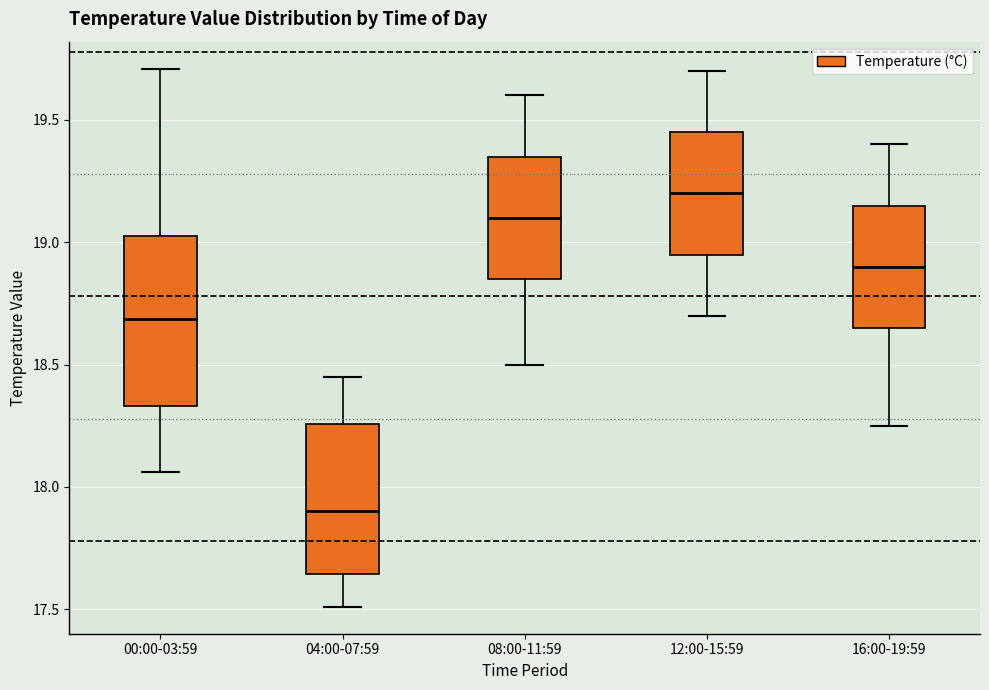

Reading left to right, transcribe this box plot: for each box, give where its median line is, the range the box spans, and where its two whiskers end, as read against the y-axis. The values are not printed on the chart, so give them approximately, as read against the axis.

00:00-03:59: median 18.70, box 18.35 to 19.05, whiskers 18.05 to 19.70
04:00-07:59: median 17.90, box 17.65 to 18.25, whiskers 17.50 to 18.45
08:00-11:59: median 19.10, box 18.85 to 19.35, whiskers 18.50 to 19.60
12:00-15:59: median 19.20, box 18.95 to 19.45, whiskers 18.70 to 19.70
16:00-19:59: median 18.90, box 18.65 to 19.15, whiskers 18.25 to 19.40